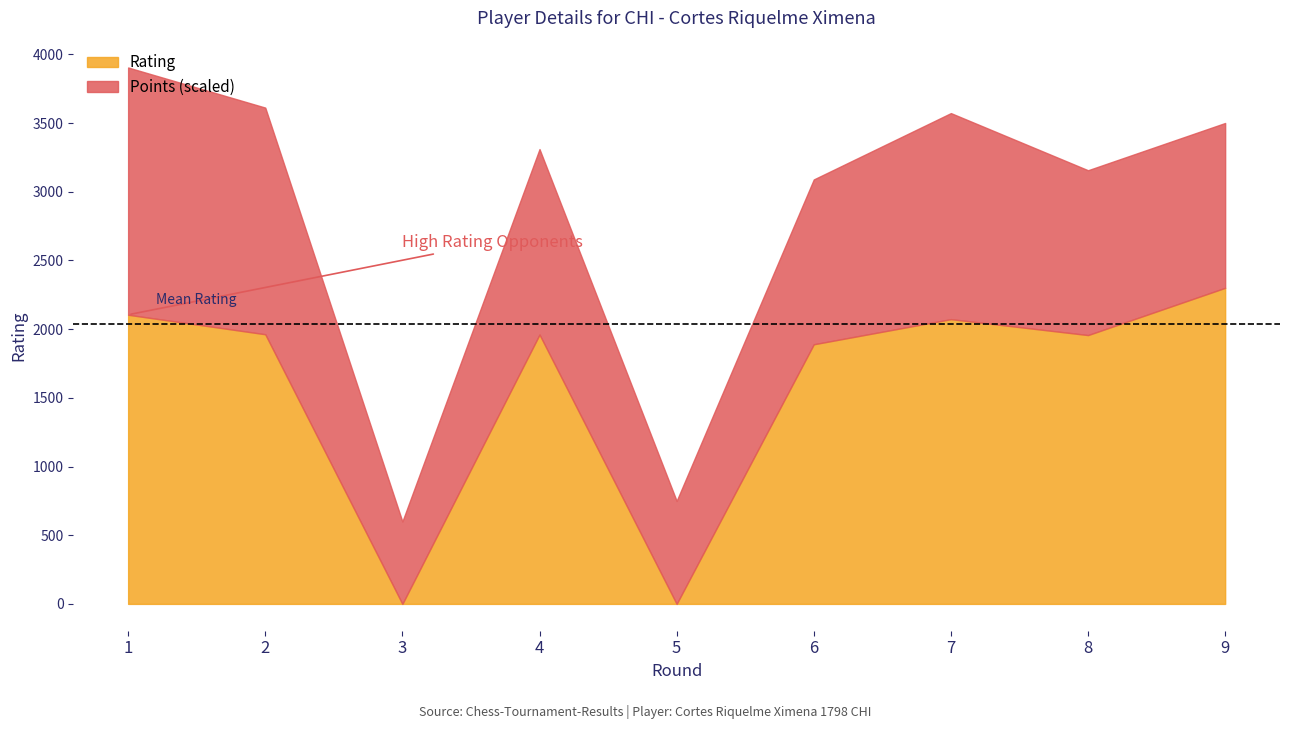

Which series has the widest spread of values?

Rating